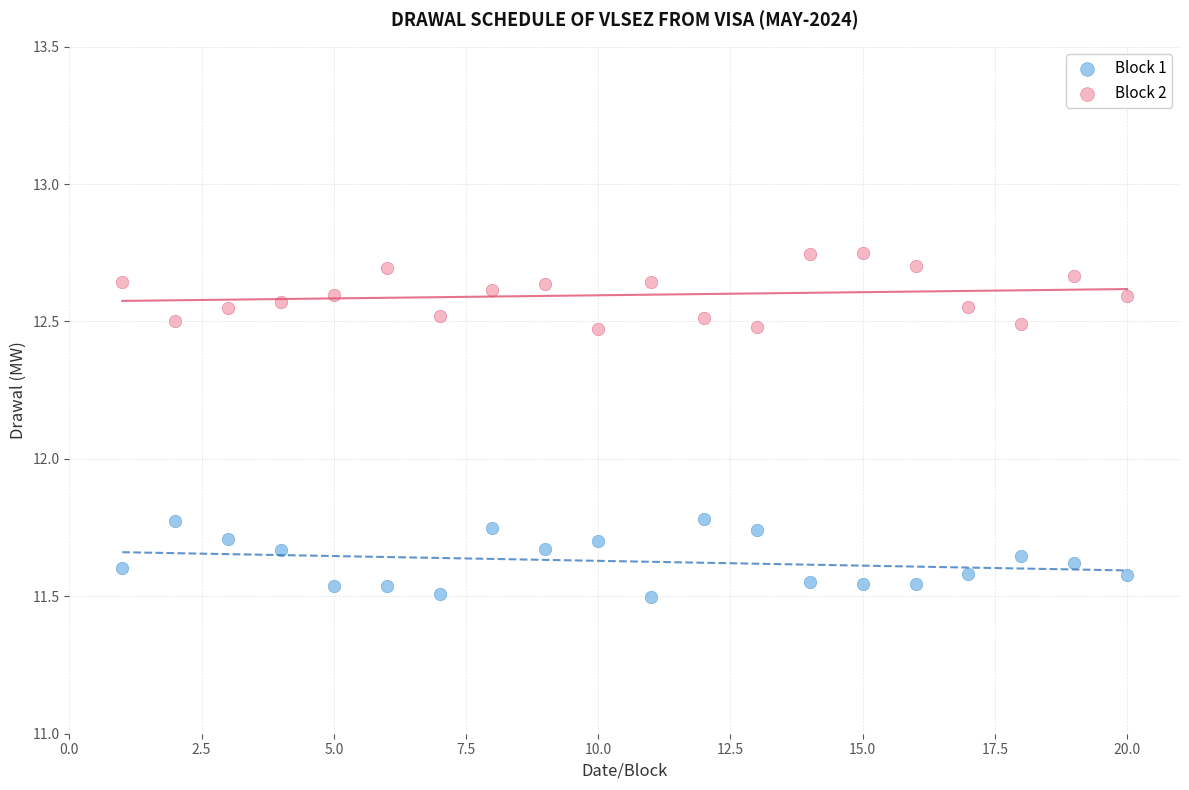

Which series contains the lowest Y value?

Block 1